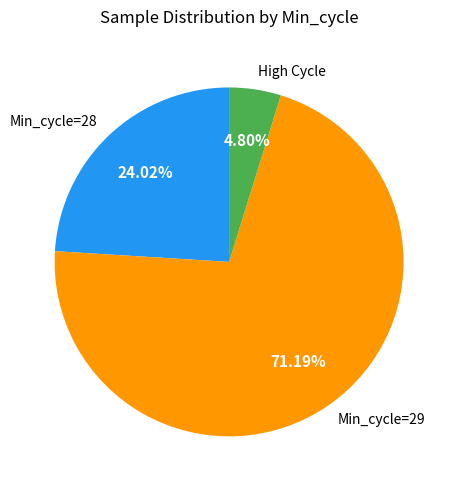

How many segments does this pie chart have?

3